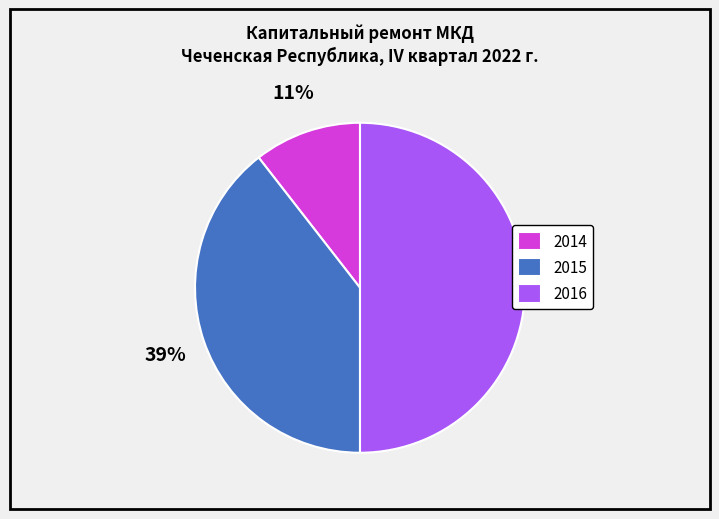

Which has a higher value, 2014 or 2015?

2015